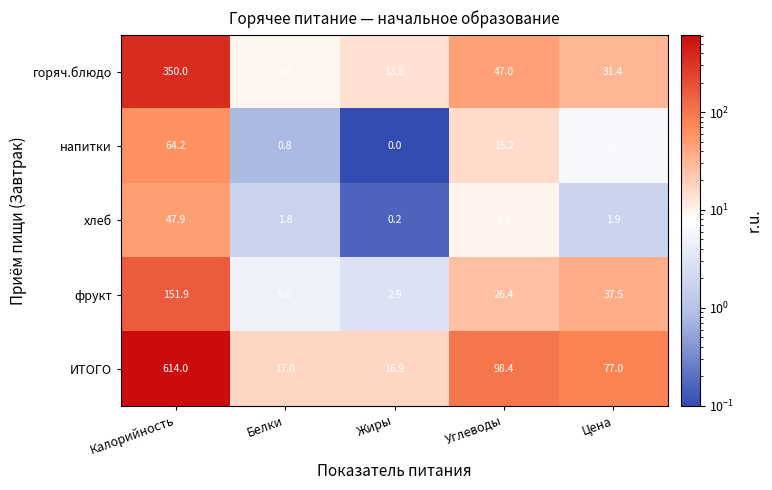

List the series in order of their peak value, lowest first.

хлеб, напитки, фрукт, горяч.блюдо, ИТОГО